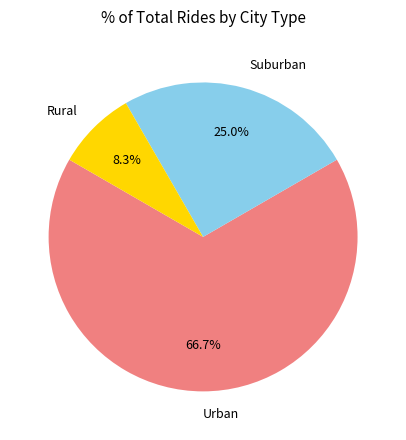

Which category has the biggest portion of the pie?

Urban